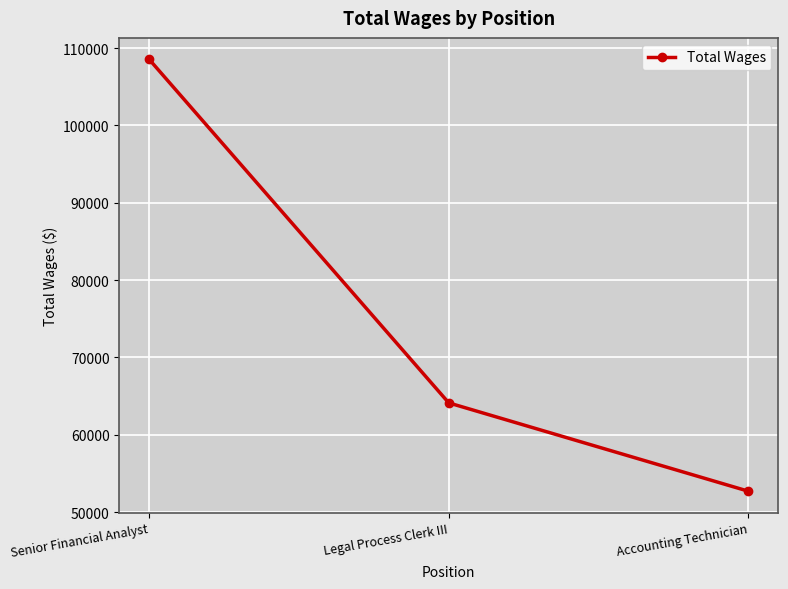

What is the difference between the second highest and minimum values?

11414